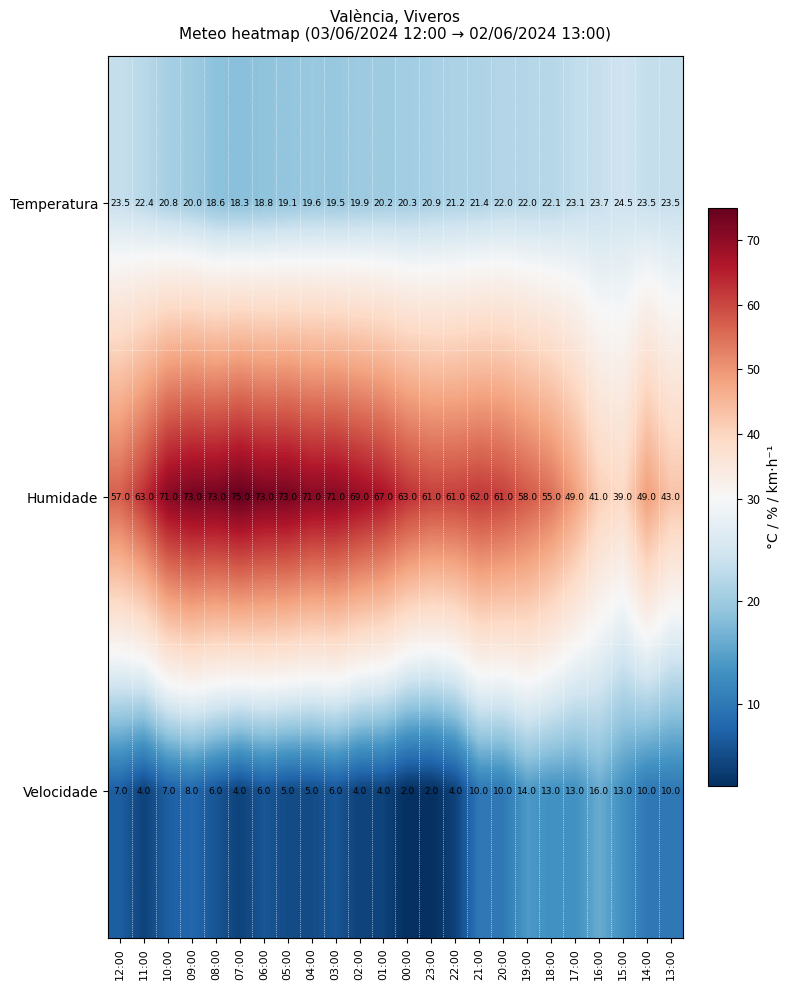

True or false: Velocidade has a value of 10.4 at 12:00.

False